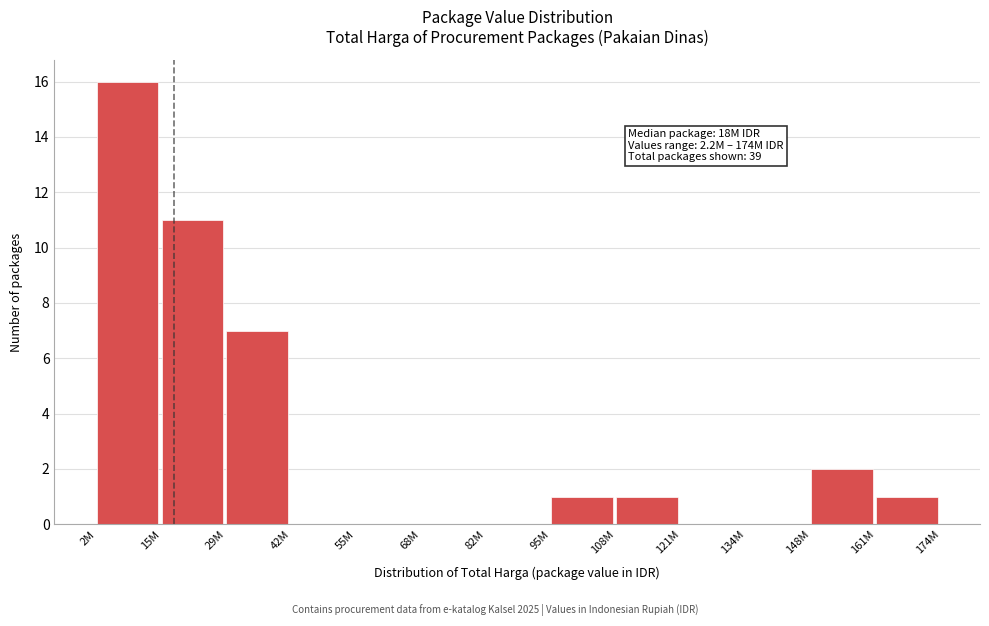

Reading left to right, transcribe all the data shown in this chart.

2M=16	15M=11	29M=7	42M=0	55M=0	68M=0	82M=0	95M=1	108M=1	121M=0	134M=0	148M=2	161M=1